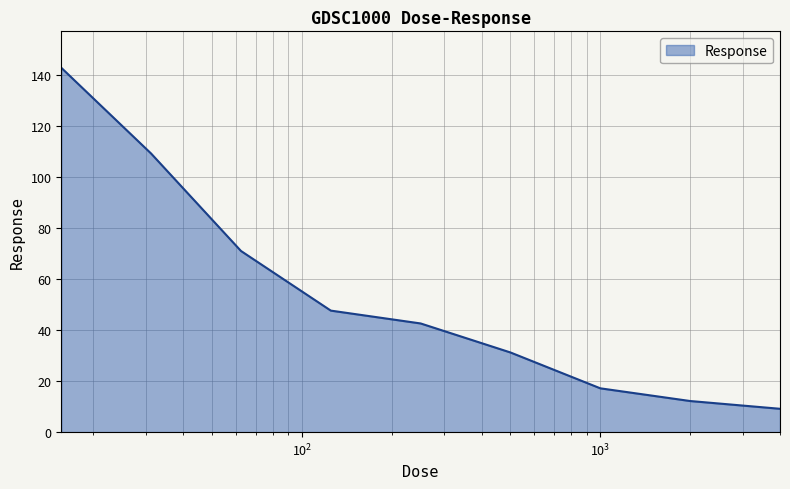

What is the difference between the maximum and minimum values?

133.9